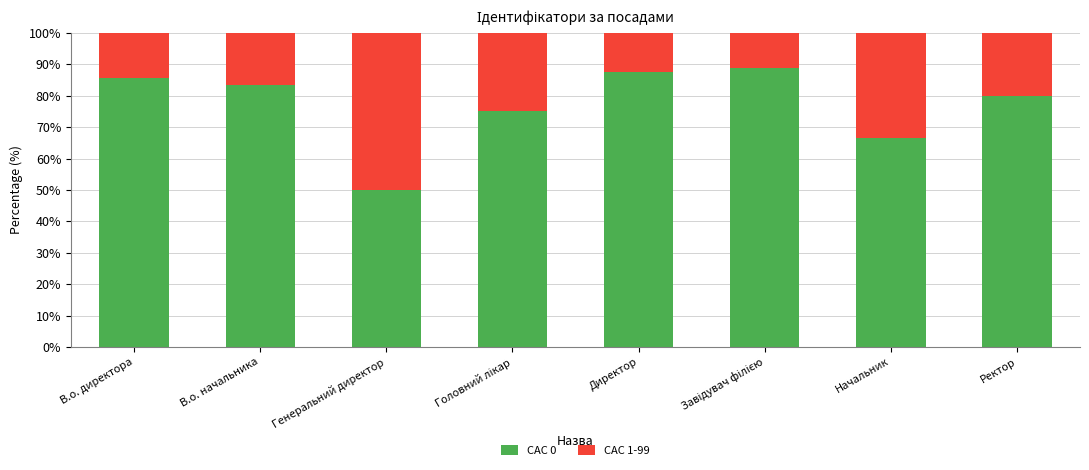

Reading left to right, transcribe the values for CAC 0.

85.7	83.3	50.0	75.0	87.5	88.9	66.7	80.0